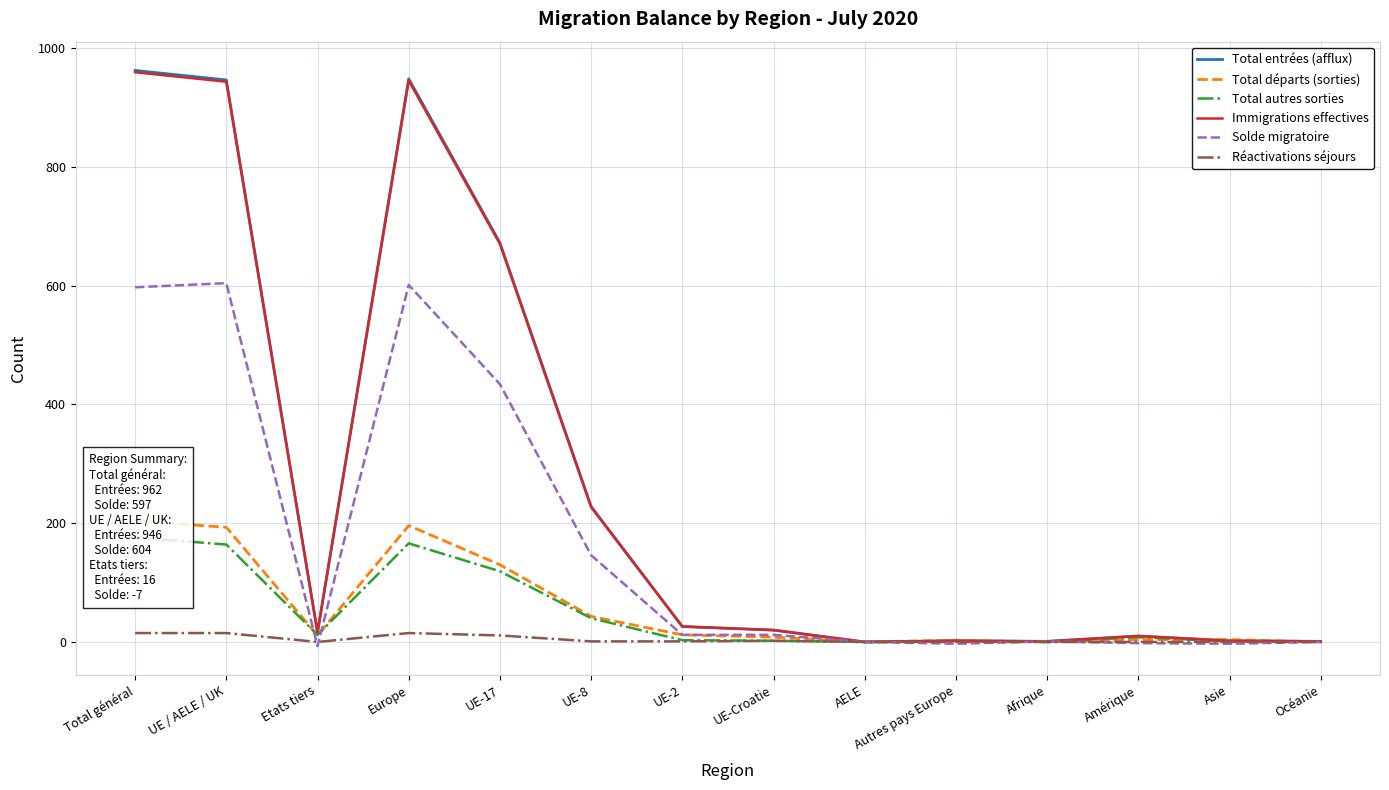

What is the difference between the Immigrations effectives values at Océanie and UE-Croatie?

19